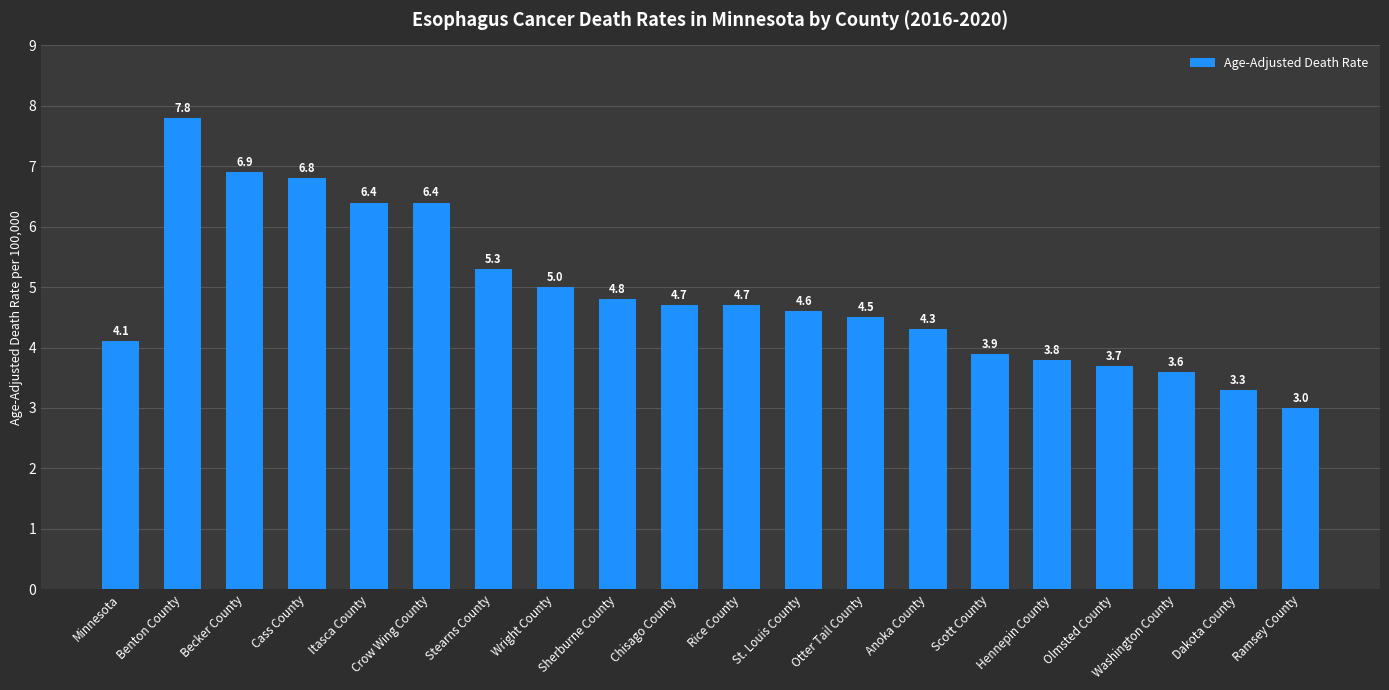

At which category does the chart reach its peak across all series?

Benton County